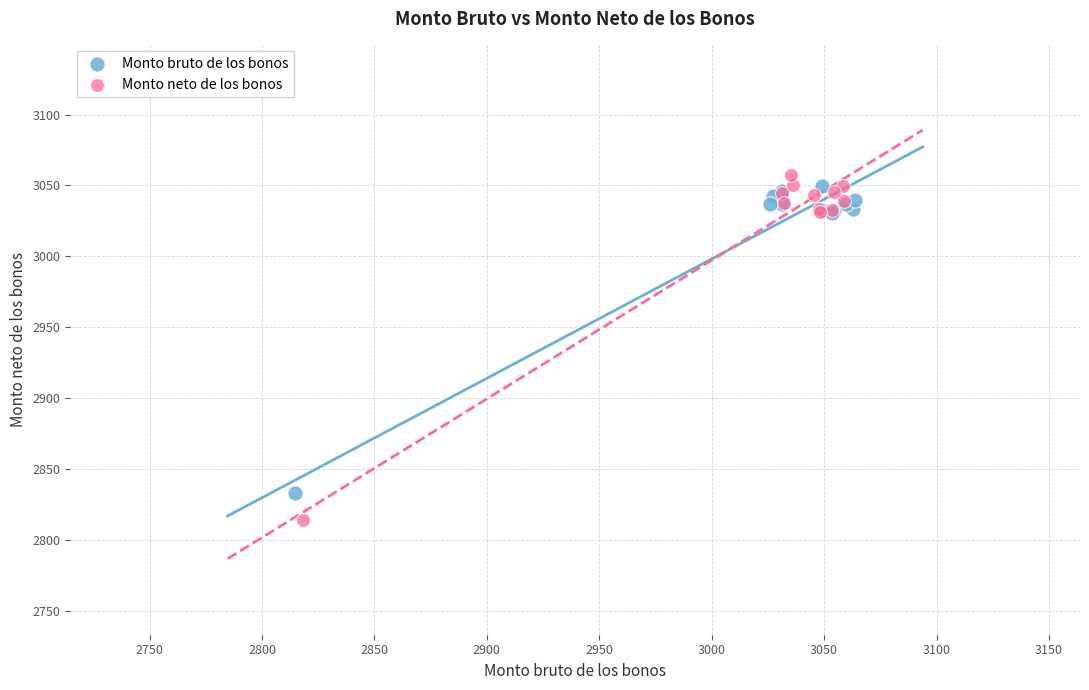

What are all the series names shown in the legend?

Monto bruto de los bonos, Monto neto de los bonos